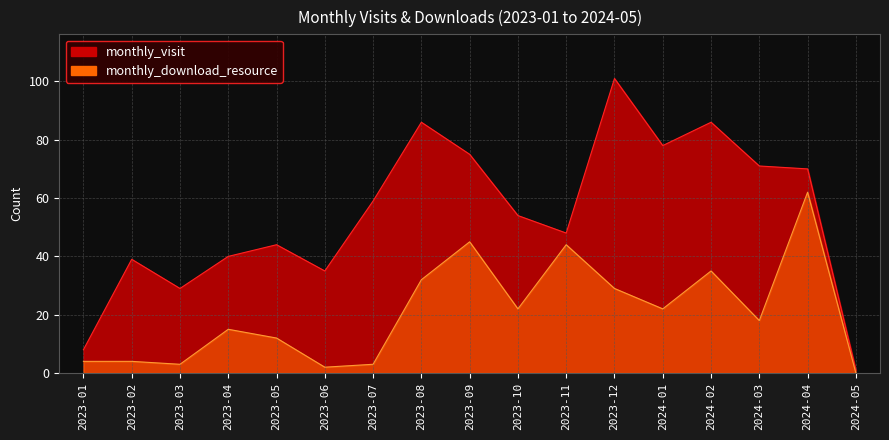

Which category has the lowest value across all series?

2024-05